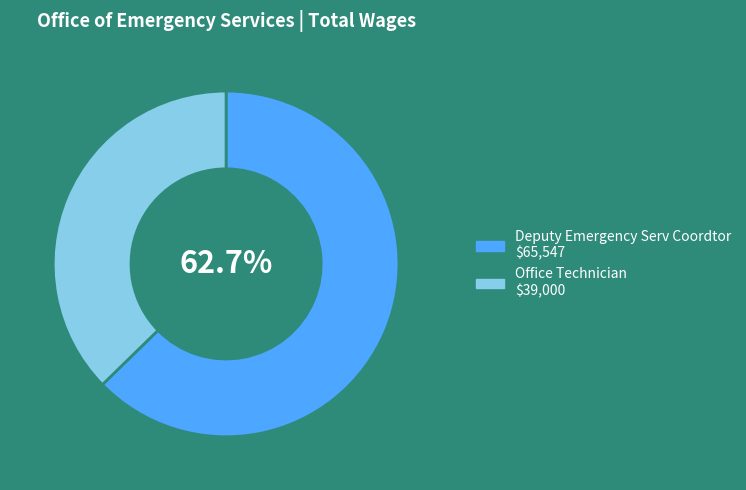

How many segments does this pie chart have?

2